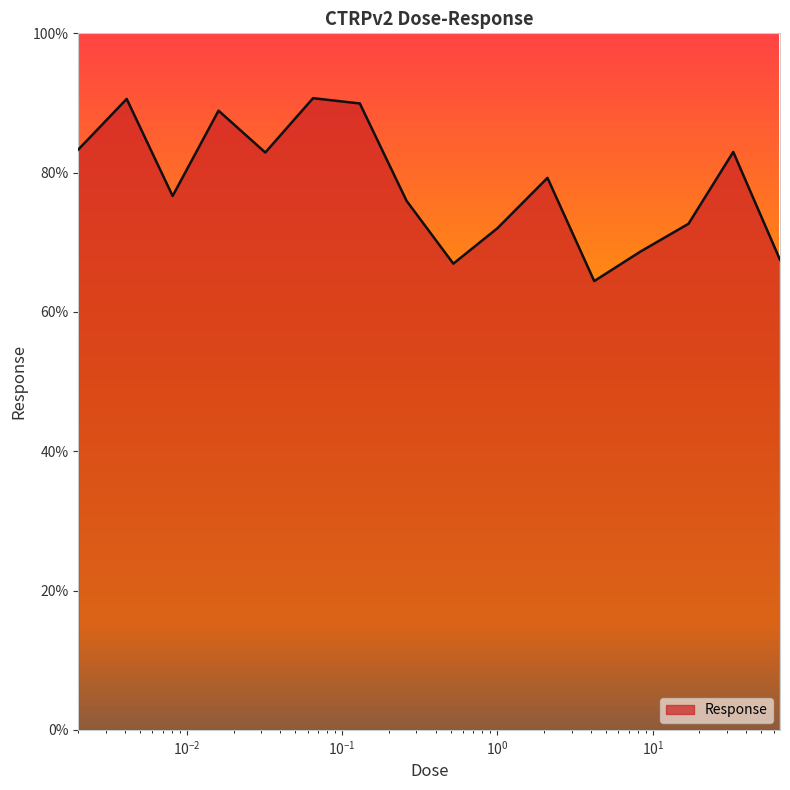

What is the maximum value shown in the chart?

90.7